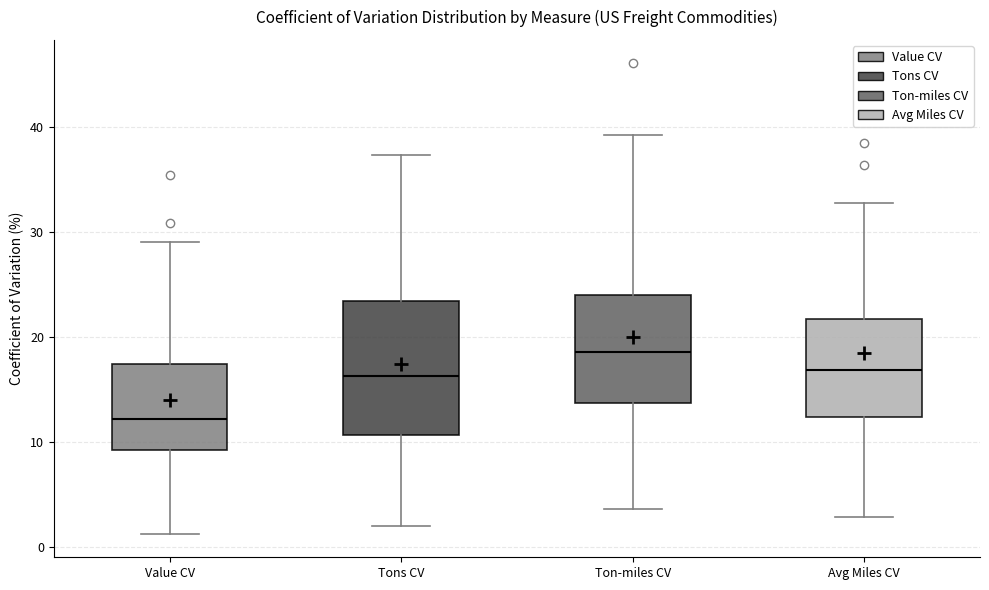

Reading left to right, read every box against the y-axis: the position of its median line, the range the box covers, and the ends of its whiskers. The values are not printed on the chart, so give them approximately, as read against the axis.

Value CV: median 12, box 9 to 17, whiskers 1 to 29
Tons CV: median 16, box 11 to 23, whiskers 2 to 37
Ton-miles CV: median 19, box 14 to 24, whiskers 4 to 39
Avg Miles CV: median 17, box 12 to 22, whiskers 3 to 33